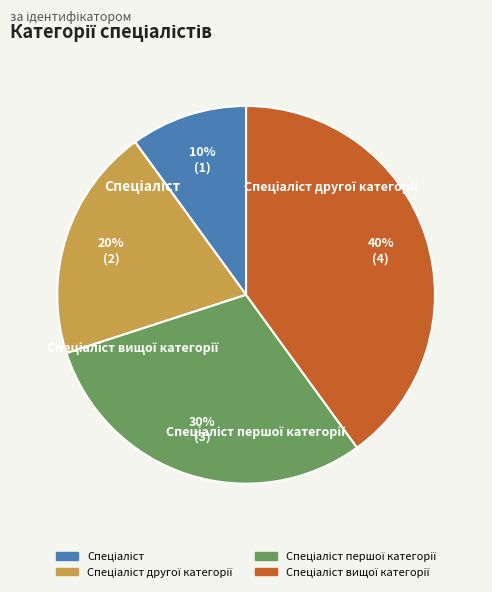

To the nearest percent, what is the combined percentage of Спеціаліст другої категорії and Спеціаліст першої категорії?

50%